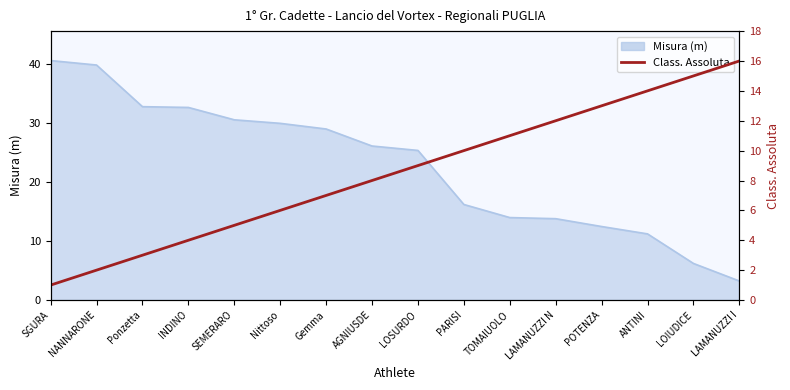

What is the minimum value shown in the chart?

1